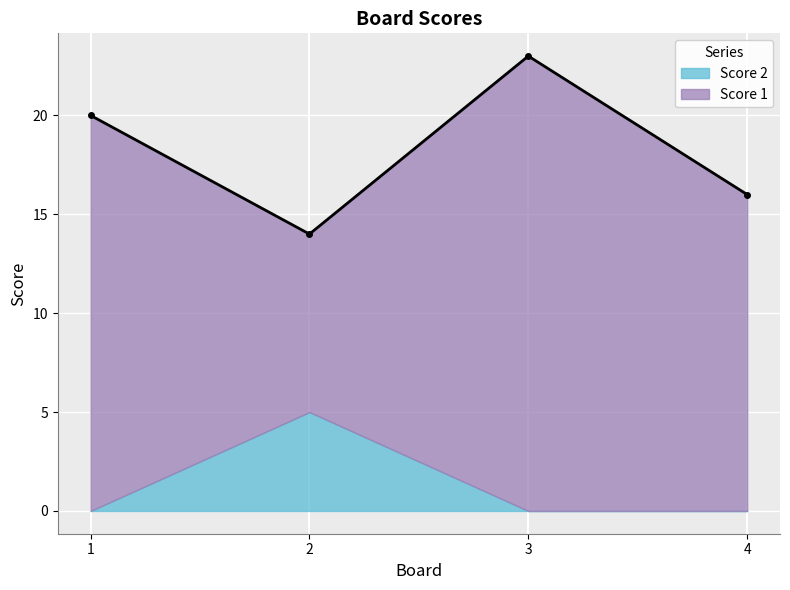

Which series has the largest total across all categories?

Score 1